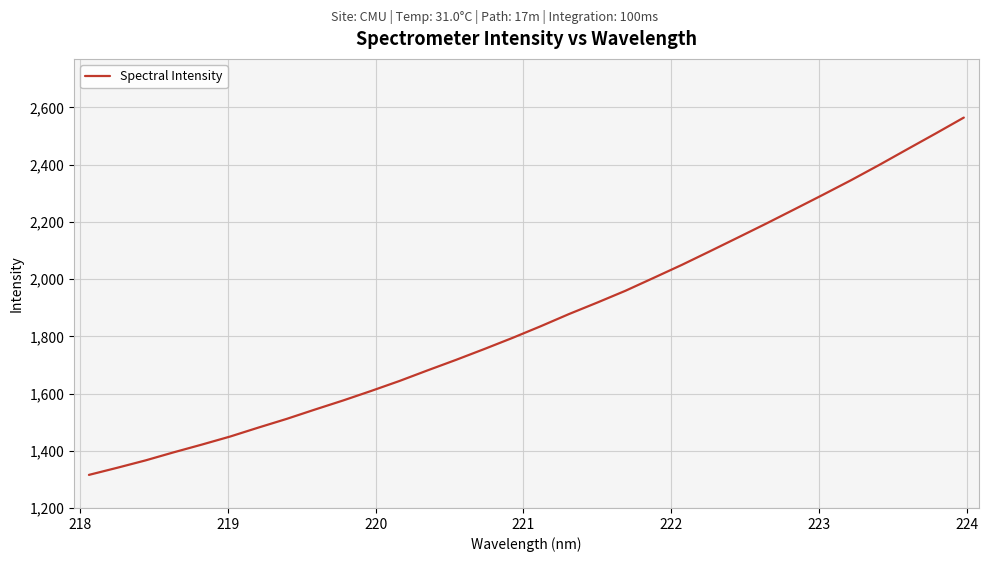

What is the difference between the maximum and minimum values?

1249.1